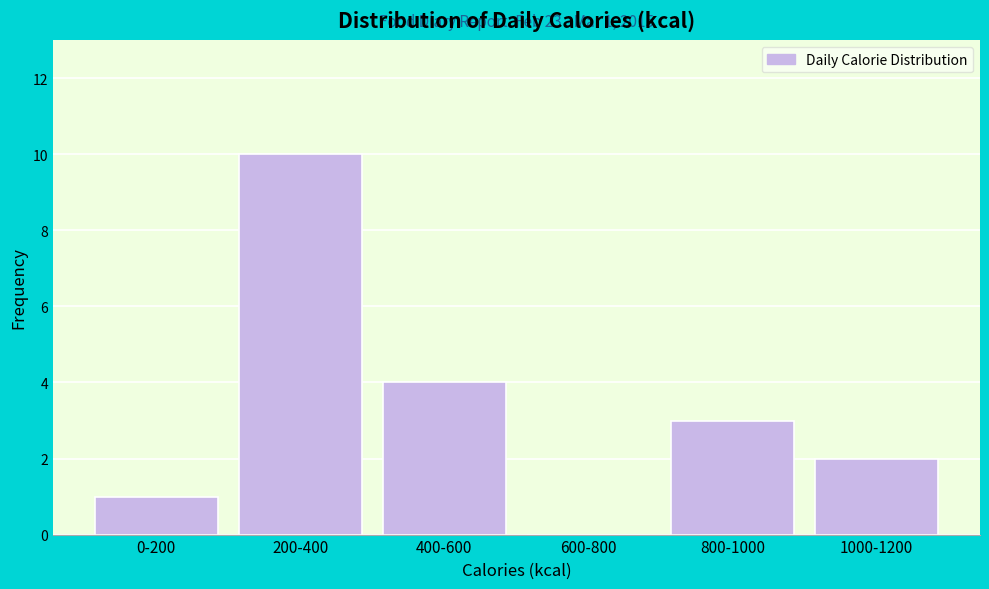

Reading left to right, transcribe all the data shown in this chart.

0-200=1	200-400=10	400-600=4	600-800=0	800-1000=3	1000-1200=2